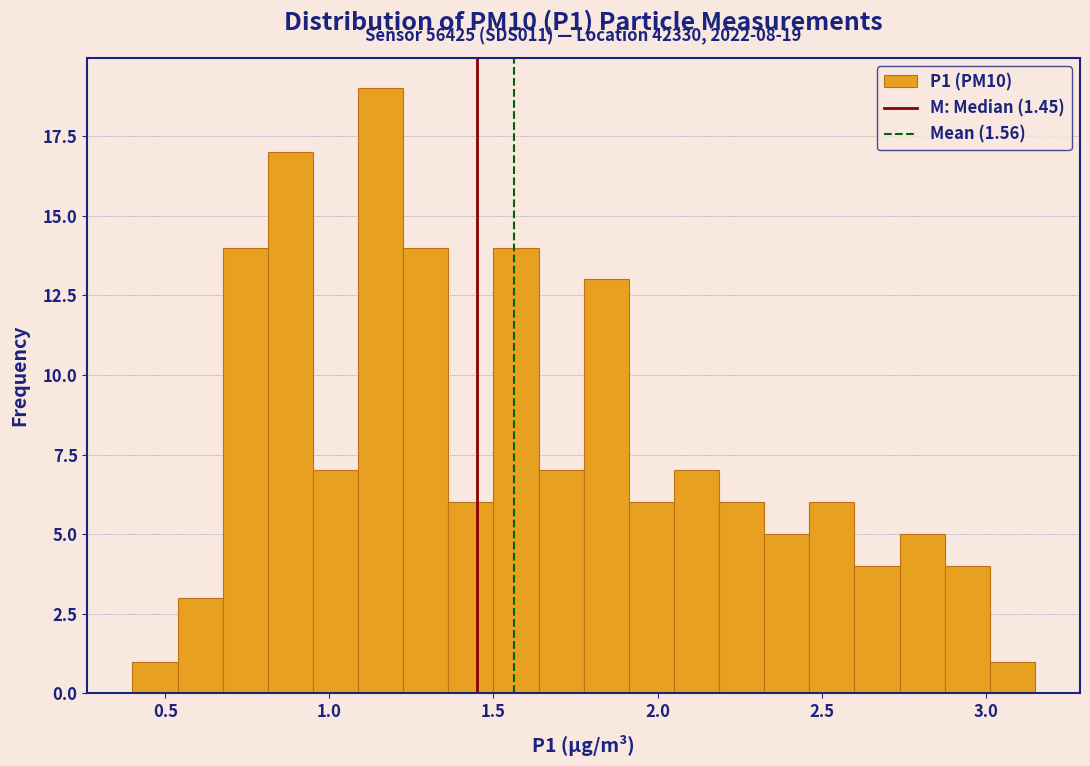

Around what value on the x-axis is the tallest bar? Give the approximate position of its centre, as read against the axis.

1.15